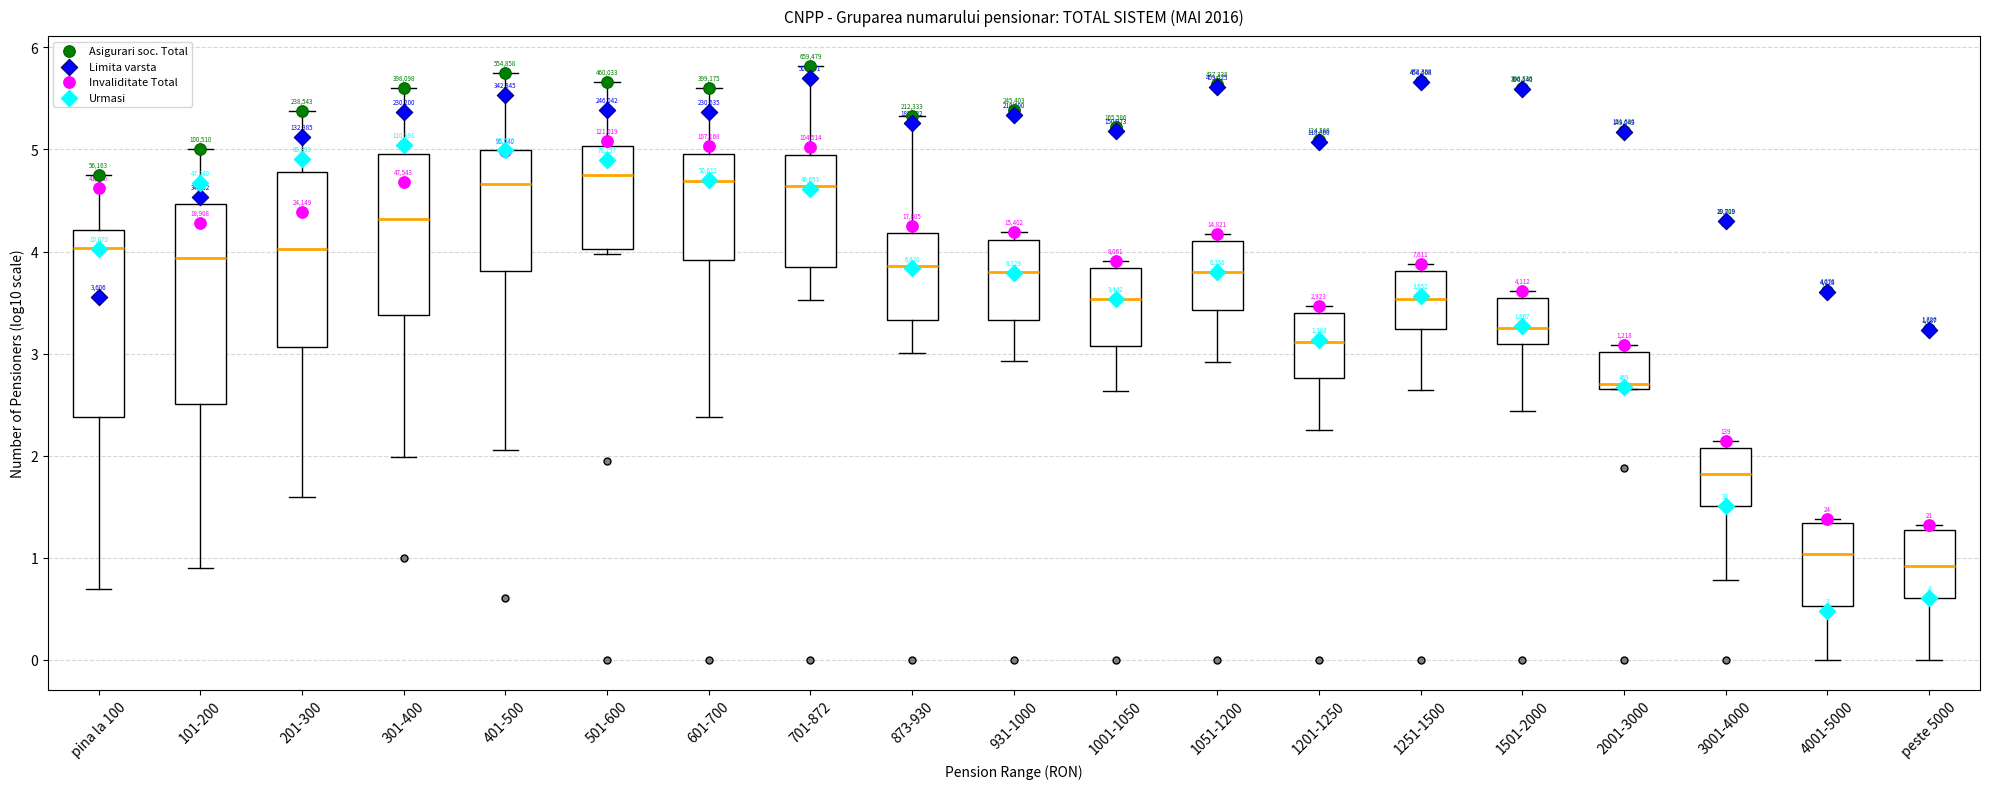

Comparing the boxes themselves (not the whiskers), which one is the tallest?

101-200